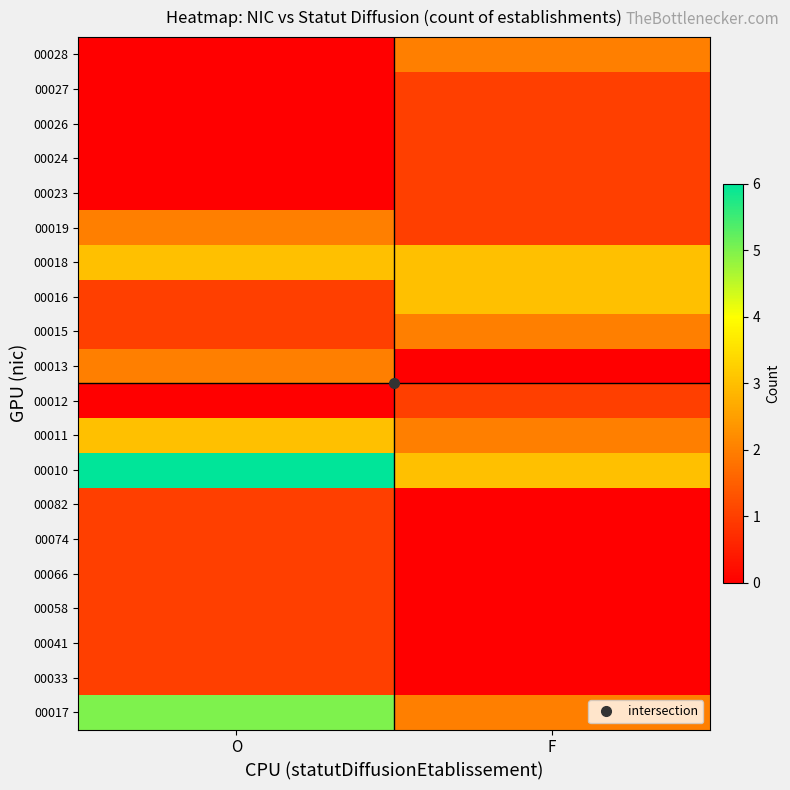

How many categories are shown in the chart?

2